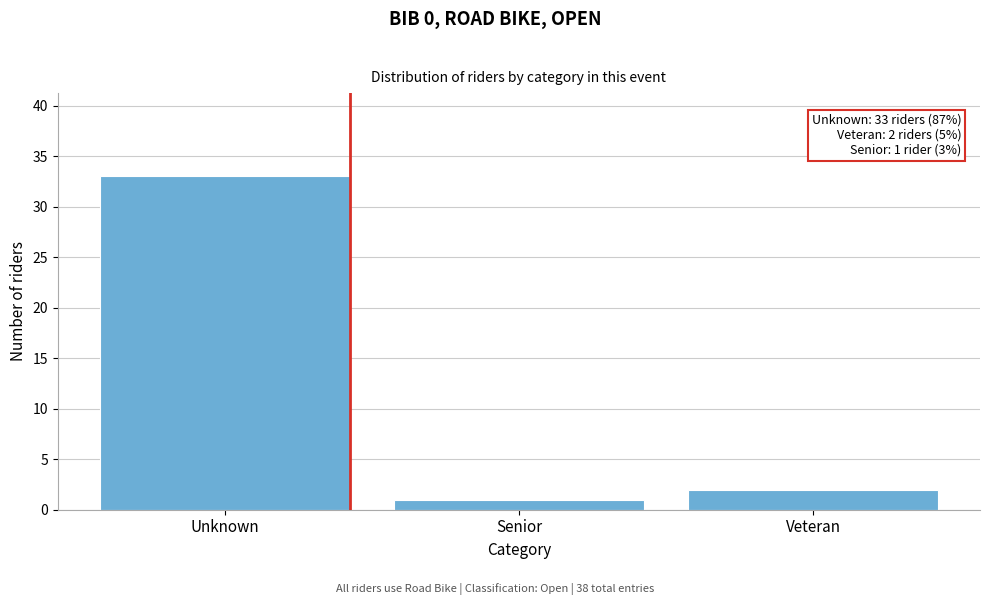

Reading right to left, transcribe all the data shown in this chart.

Veteran=2	Senior=1	Unknown=33